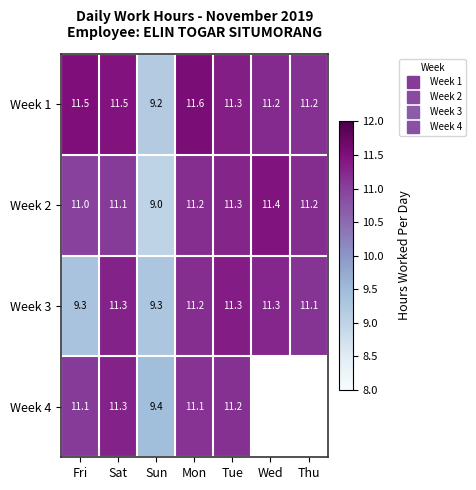

What is the sum of the Week 1 values at Fri and Thu?

22.7